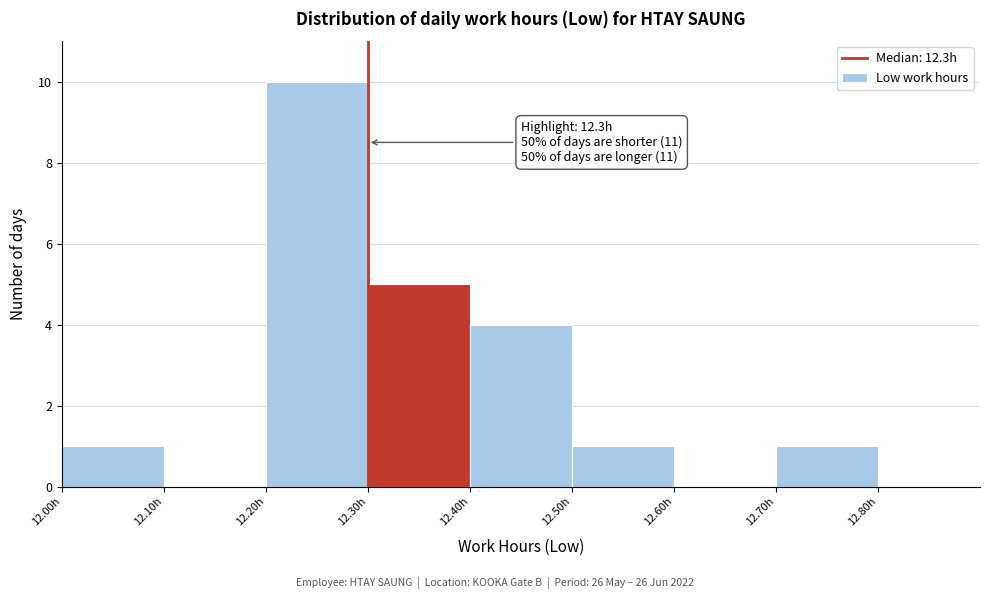

Over which range of the x-axis is the bar tallest?

12.2 to 12.3